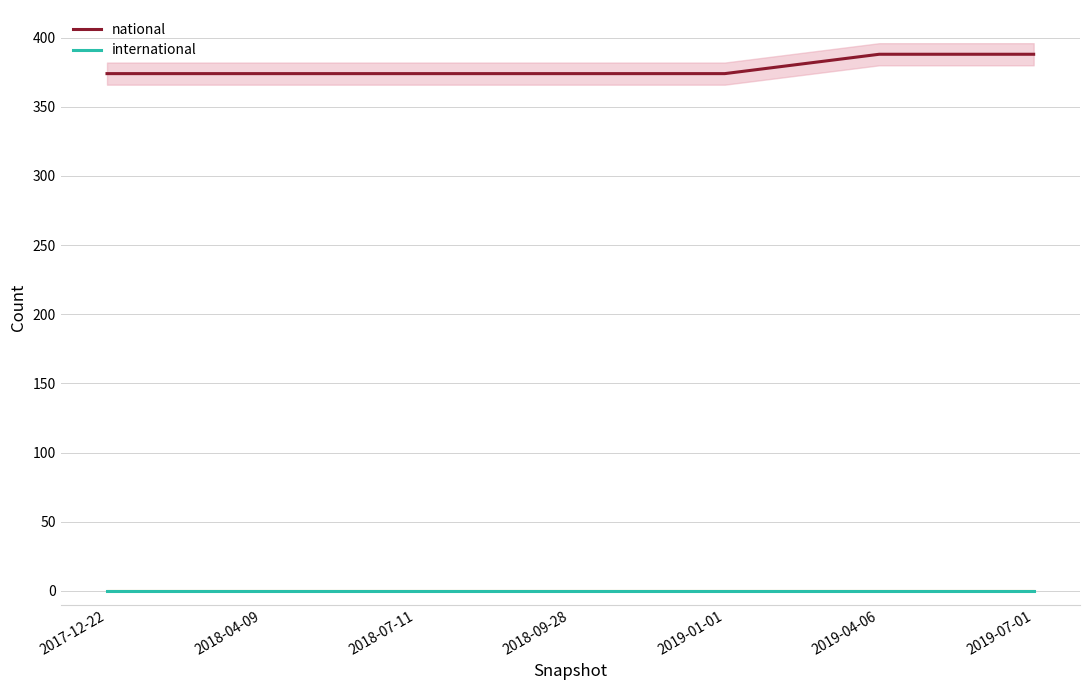

Is it true that national equals 167 at 2018-07-11?

False